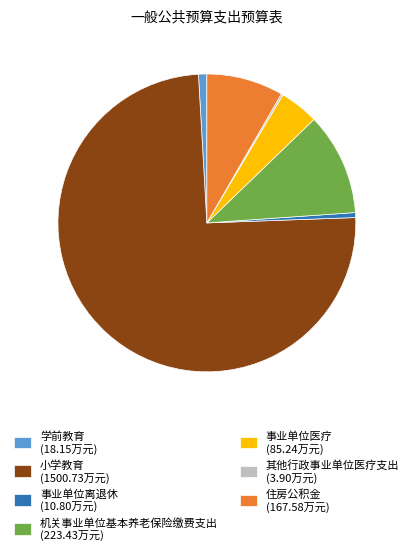

Do 学前教育 (18.15万元) and 小学教育 (1500.73万元) together represent more than half of the pie?

Yes